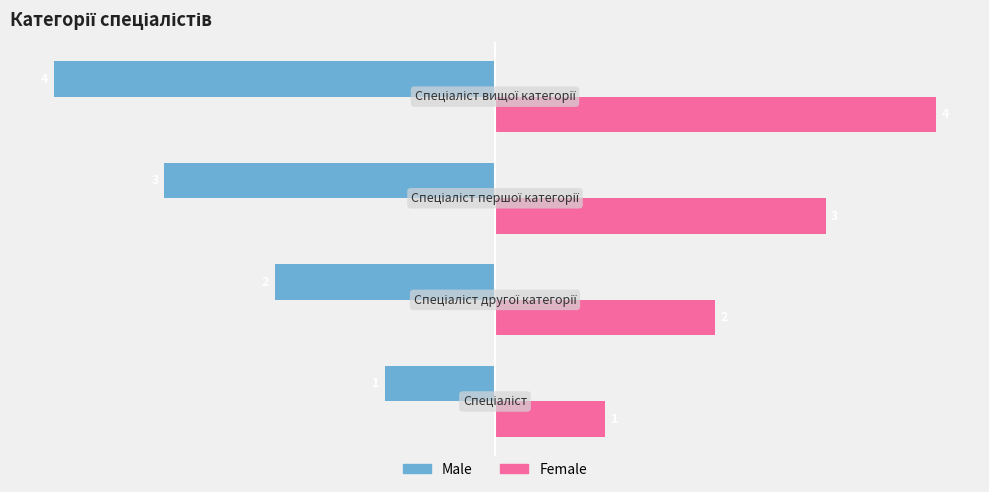

What is the difference between the maximum and minimum values in the Male series?

3